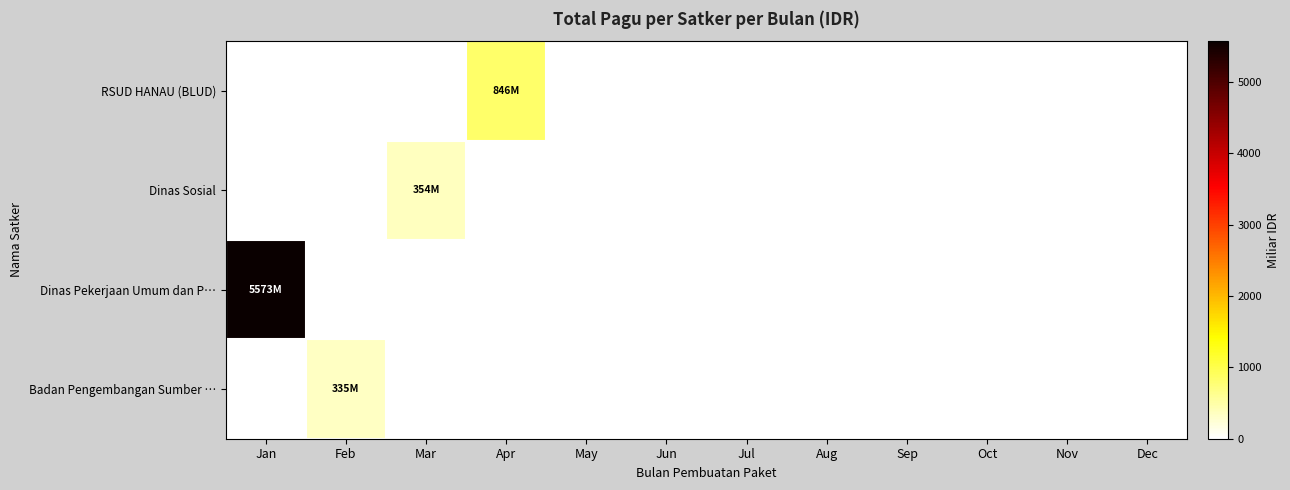

What is the total value across all series at Feb?

334.6